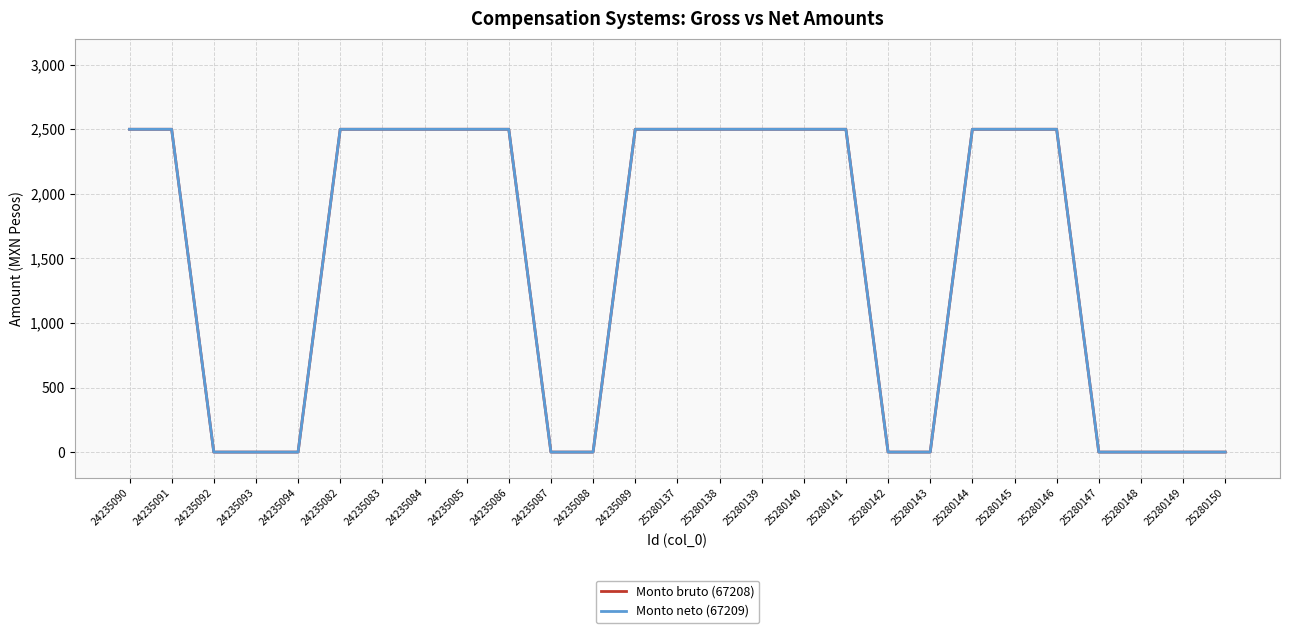

Is this an area chart (filled region under the line)?

No